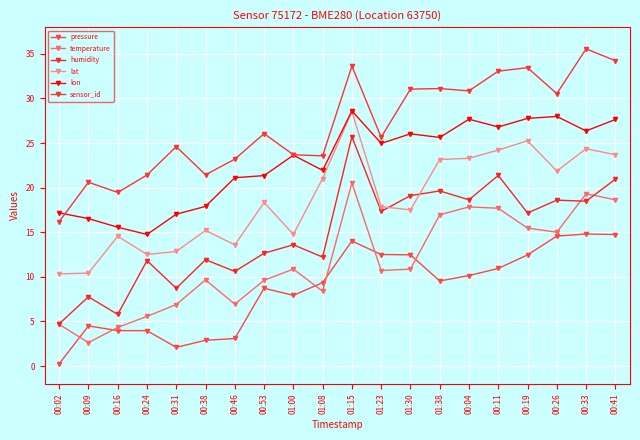

Reading left to right, list all the values displayed in this chart.

pressure: 00:02=0.2	00:09=4.5	00:16=4.0	00:24=4.0	00:31=2.1	00:38=2.9	00:46=3.1	00:53=8.7	01:00=7.9	01:08=9.4	01:15=14.0	01:23=12.5	01:30=12.5	01:38=9.5	00:04=10.1	00:11=10.9	00:19=12.5	00:26=14.6	00:33=14.8	00:41=14.7
temperature: 00:02=4.7	00:09=2.6	00:16=4.3	00:24=5.6	00:31=6.9	00:38=9.7	00:46=6.9	00:53=9.6	01:00=10.9	01:08=8.4	01:15=20.5	01:23=10.7	01:30=10.9	01:38=17.0	00:04=17.8	00:11=17.7	00:19=15.5	00:26=15.0	00:33=19.3	00:41=18.6
humidity: 00:02=4.7	00:09=7.8	00:16=5.8	00:24=11.8	00:31=8.7	00:38=11.9	00:46=10.6	00:53=12.6	01:00=13.6	01:08=12.2	01:15=25.7	01:23=17.3	01:30=19.1	01:38=19.6	00:04=18.6	00:11=21.4	00:19=17.2	00:26=18.6	00:33=18.5	00:41=21.0
lat: 00:02=10.3	00:09=10.4	00:16=14.6	00:24=12.5	00:31=12.8	00:38=15.2	00:46=13.6	00:53=18.3	01:00=14.8	01:08=21.0	01:15=28.5	01:23=17.9	01:30=17.5	01:38=23.2	00:04=23.3	00:11=24.2	00:19=25.3	00:26=21.9	00:33=24.4	00:41=23.7
lon: 00:02=17.2	00:09=16.5	00:16=15.6	00:24=14.7	00:31=17.0	00:38=17.9	00:46=21.1	00:53=21.4	01:00=23.6	01:08=21.9	01:15=28.6	01:23=25.0	01:30=26.0	01:38=25.6	00:04=27.7	00:11=26.8	00:19=27.8	00:26=28.0	00:33=26.4	00:41=27.6
sensor_id: 00:02=16.2	00:09=20.6	00:16=19.5	00:24=21.4	00:31=24.6	00:38=21.4	00:46=23.2	00:53=26.1	01:00=23.7	01:08=23.6	01:15=33.6	01:23=25.7	01:30=31.1	01:38=31.1	00:04=30.9	00:11=33.1	00:19=33.5	00:26=30.5	00:33=35.6	00:41=34.2